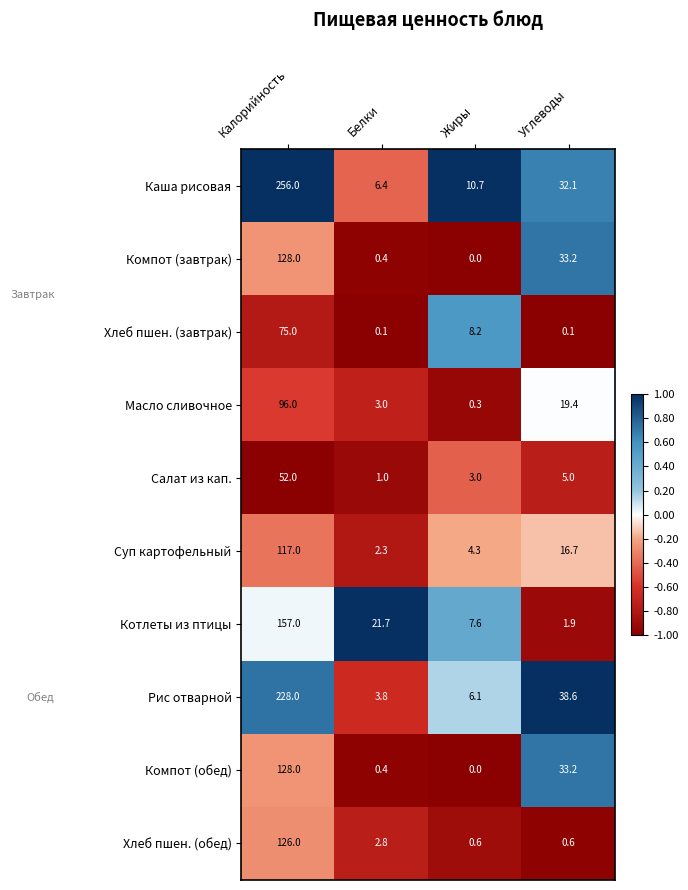

Which series has the largest total across all categories?

Каша рисовая